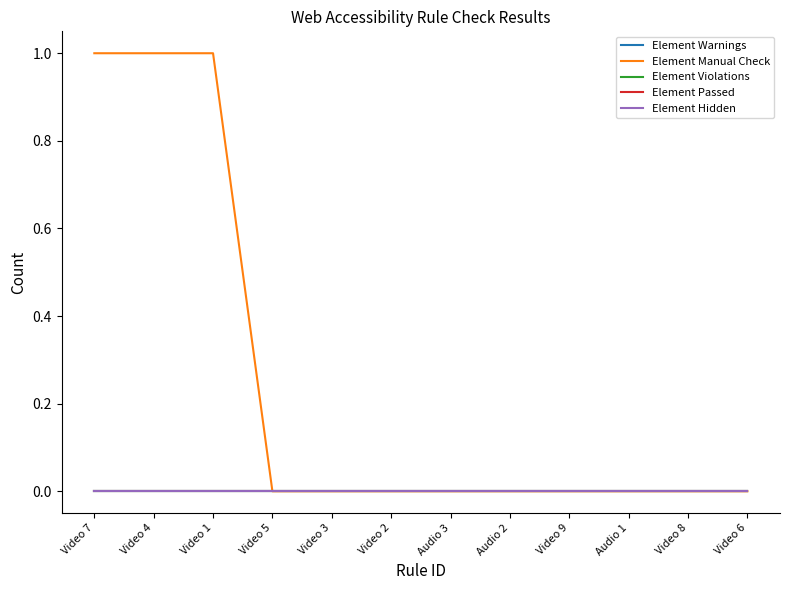

Does the chart display data point markers on the line(s)?

No